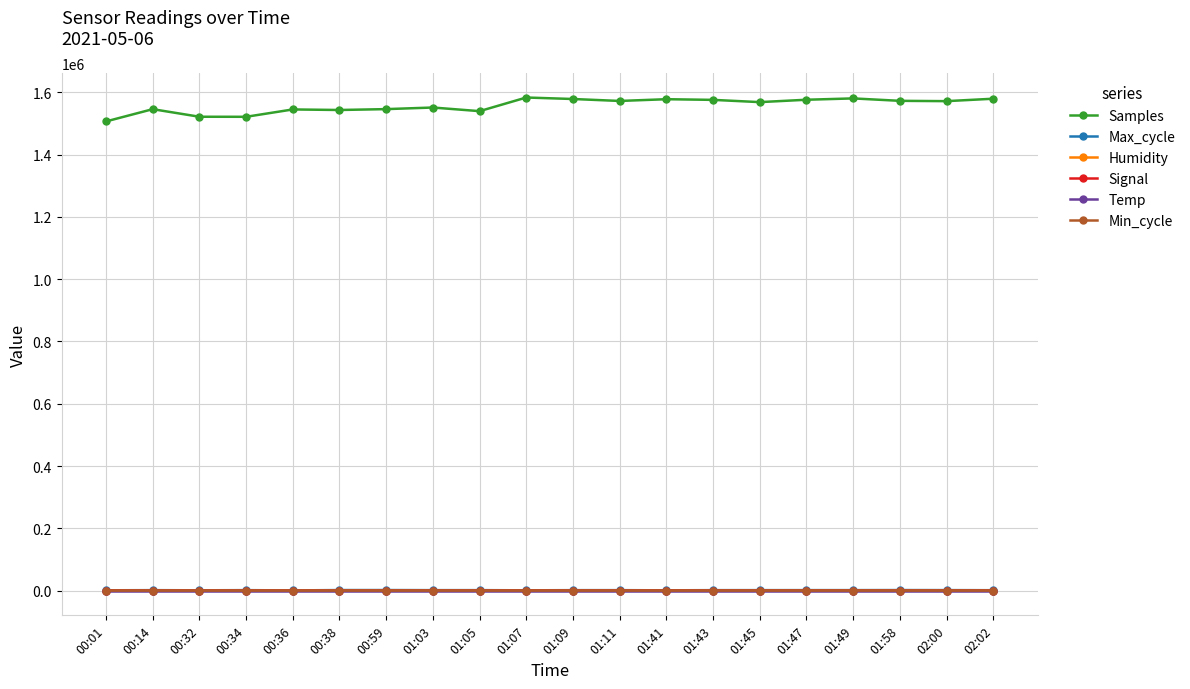

Which series has the largest total across all categories?

Samples